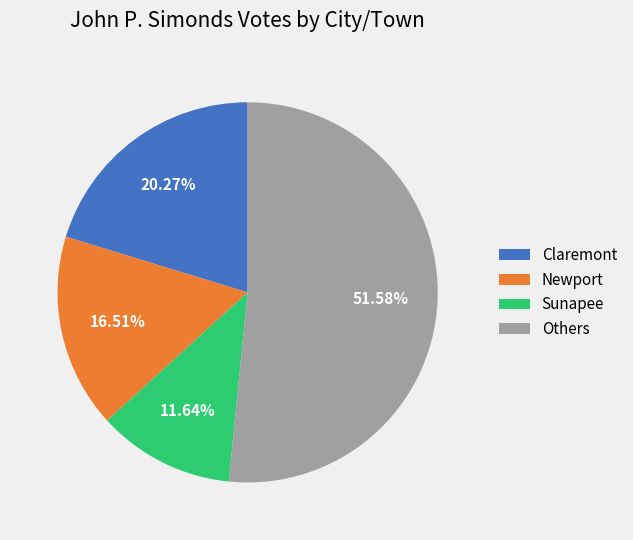

Which category has the smallest portion of the pie?

Sunapee